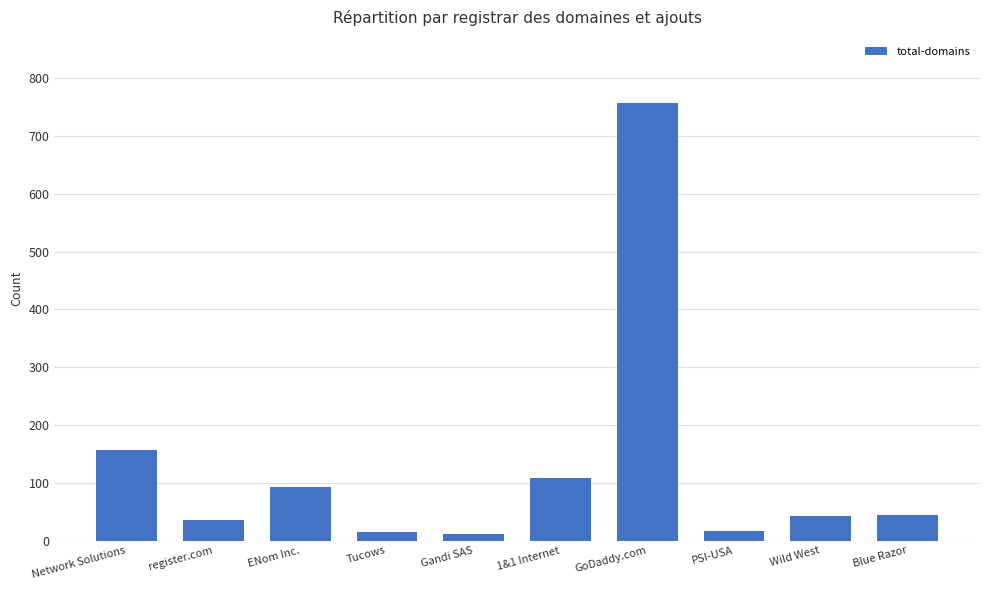

The chart shows a value of 38 at ENom Inc.. True or false?

False